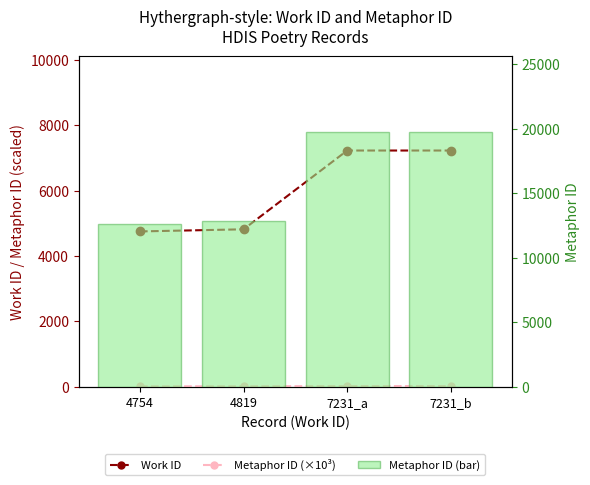

At which category does the chart reach its peak across all series?

7231_b